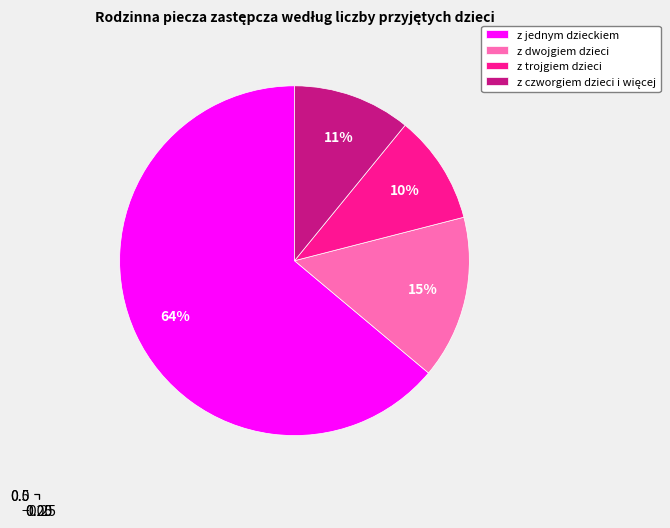

Which has a higher value, z czworgiem dzieci i więcej or z dwojgiem dzieci?

z dwojgiem dzieci